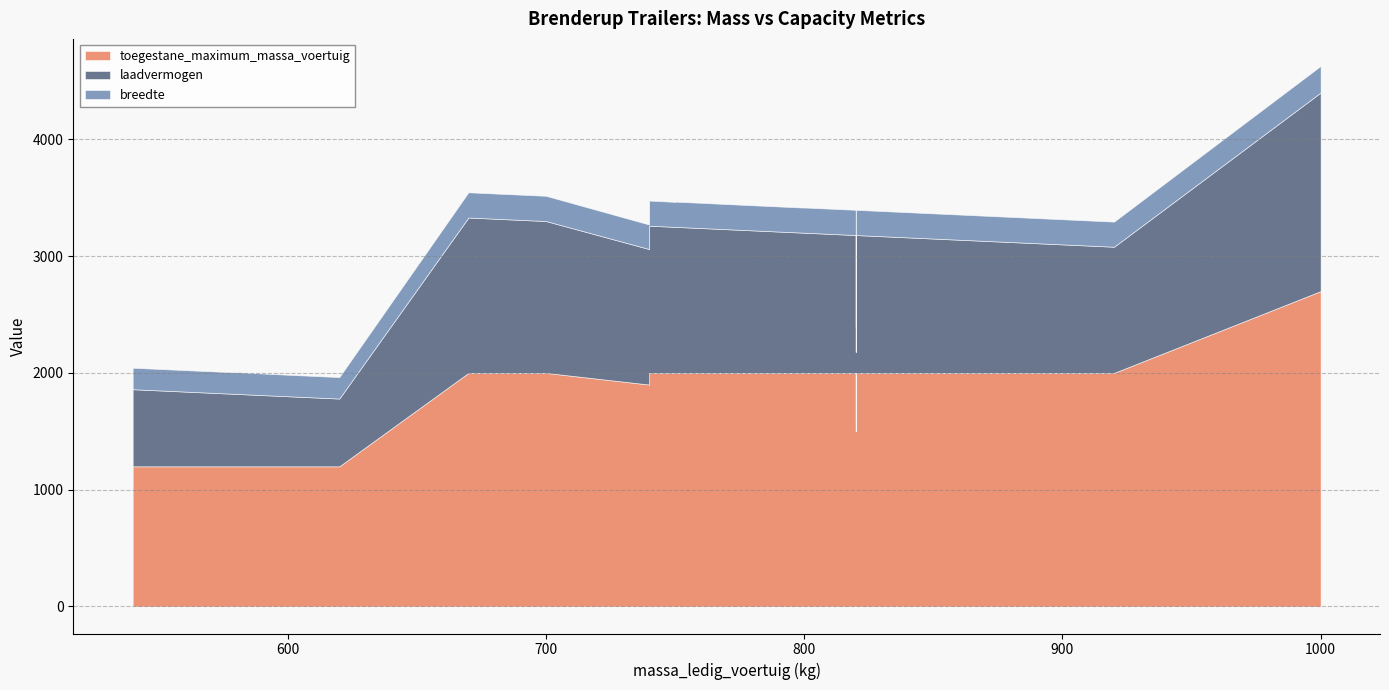

What is the sum of the breedte values at 620 and 600?

368